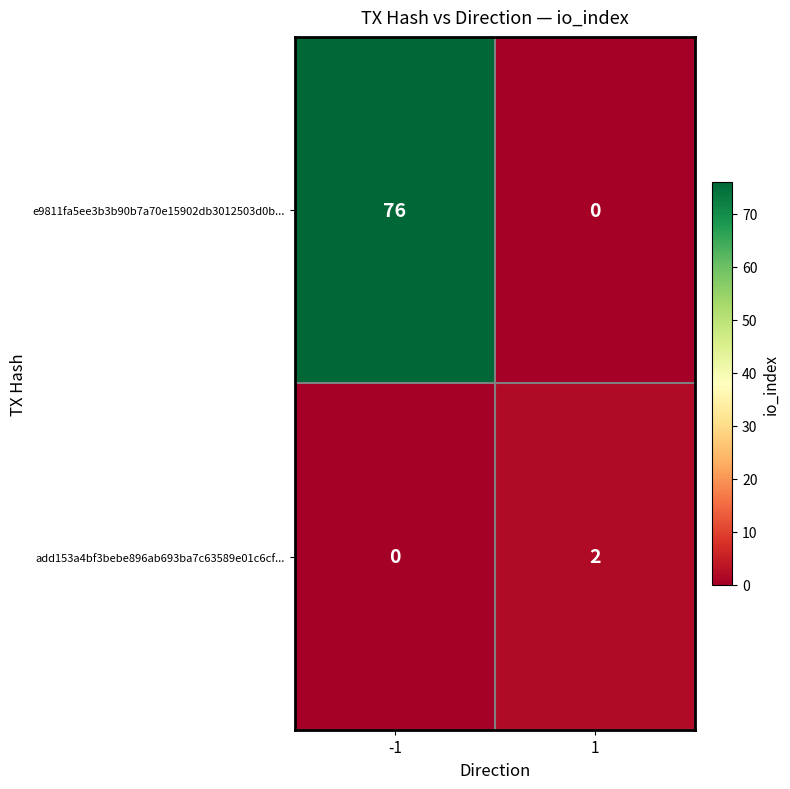

Which series has the largest range (max minus min)?

e9811fa5ee3b3b90b7a70e15902db3012503d0b...